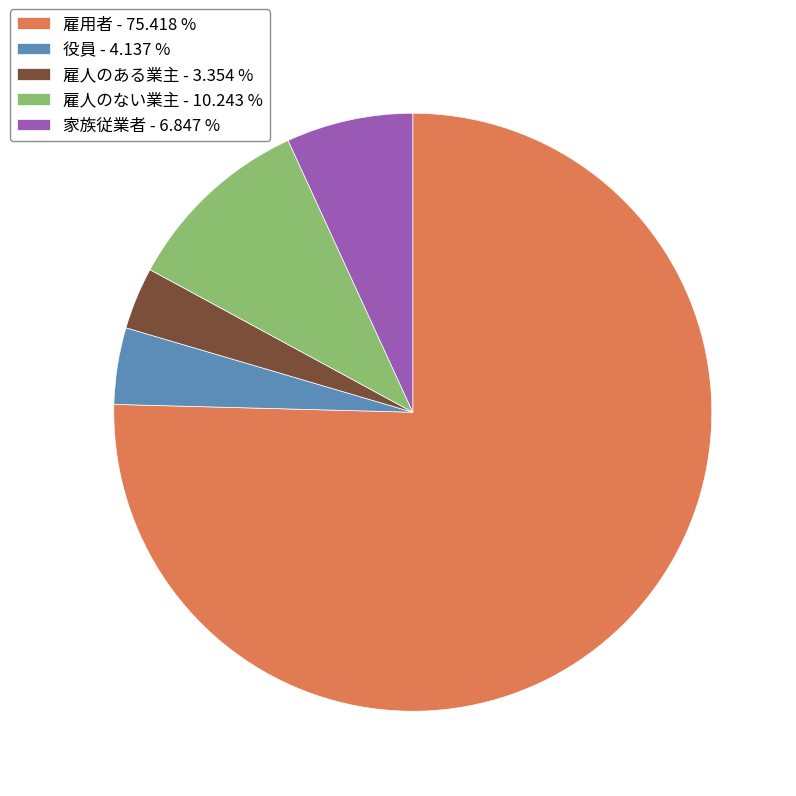

Is the sum of 雇人のある業主 - 3.354 % and 雇用者 - 75.418 % greater than half?

Yes